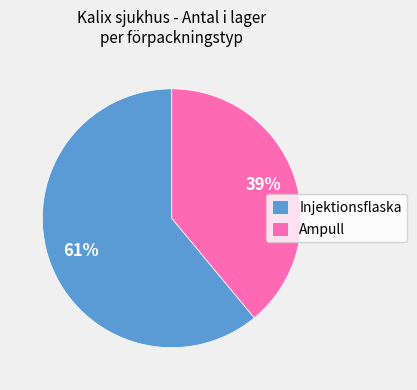

To the nearest percent, what percentage of the pie is Injektionsflaska?

61%